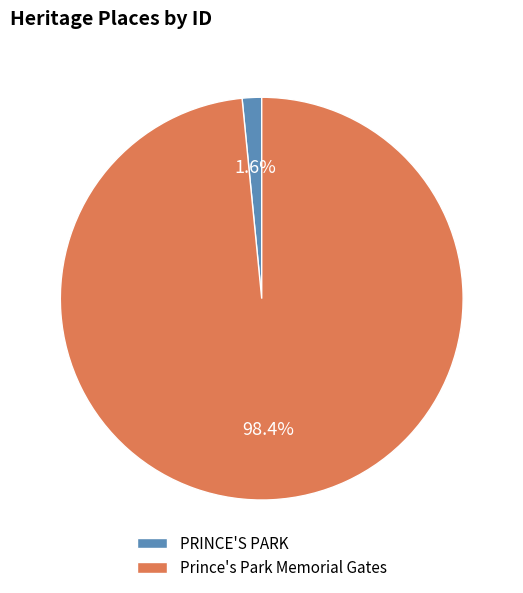

How many slices are in this pie chart?

2